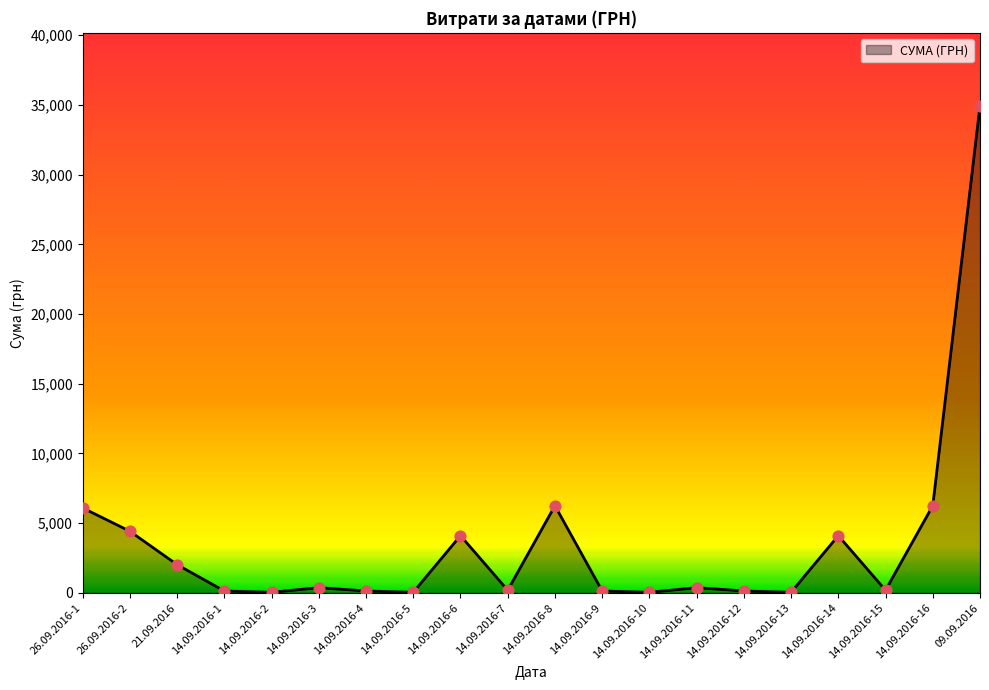

Approximately how many times larger is the value at 21.09.2016 compared to 14.09.2016-12?

15.9